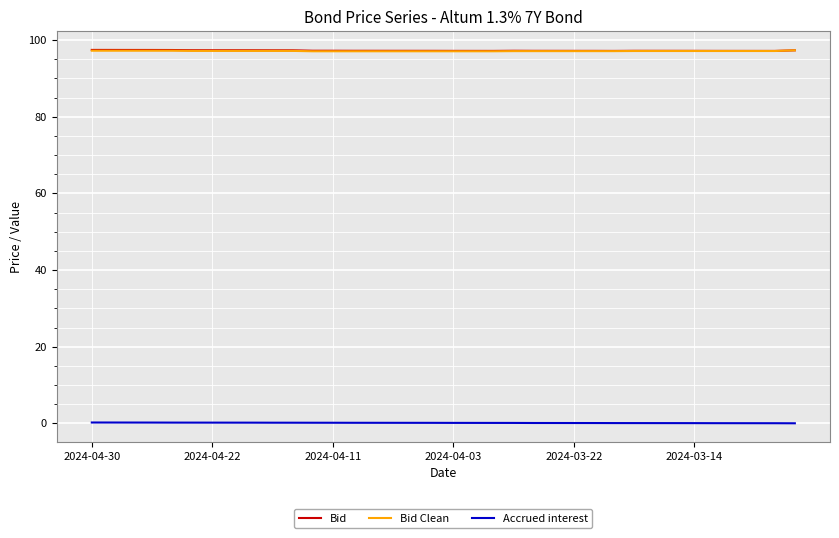

What are all the series names shown in the legend?

Bid, Bid Clean, Accrued interest